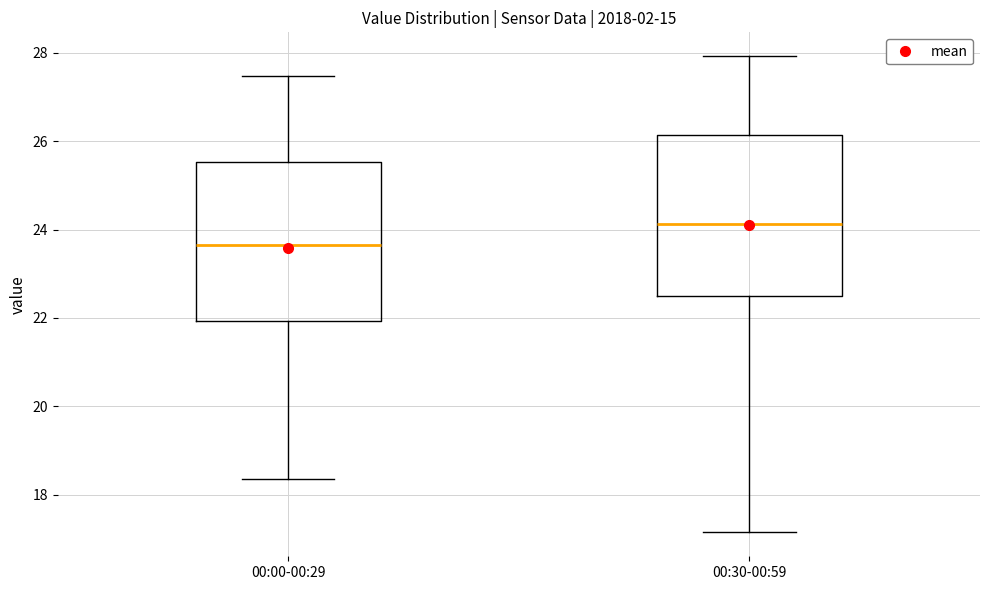

Where does the upper whisker of the box for 00:00-00:29 end on the y-axis? The values are not printed on the chart, so give them approximately, as read against the axis.

27.4